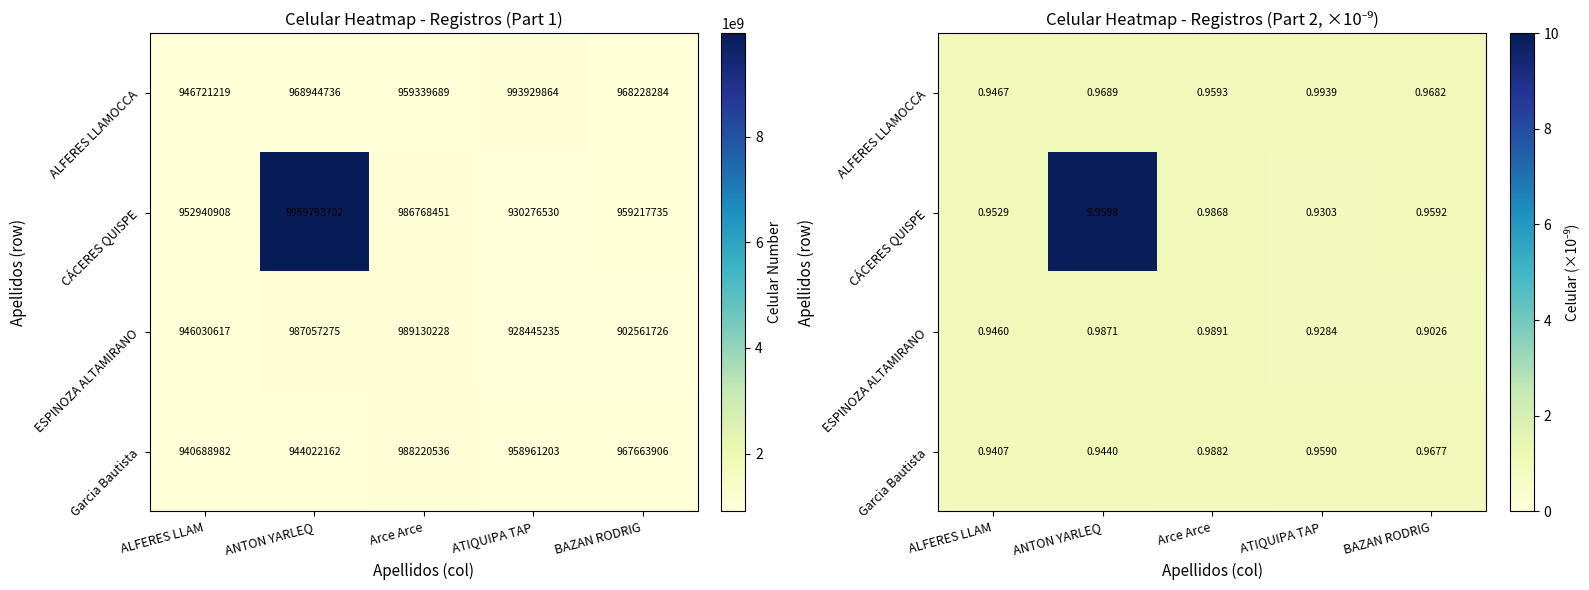

Which series has the widest spread of values?

CÁCERES QUISPE